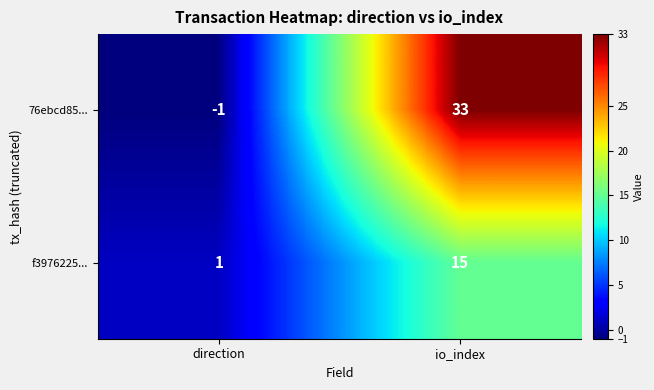

Between direction and io_index, which series saw the biggest shift?

76ebcd85...